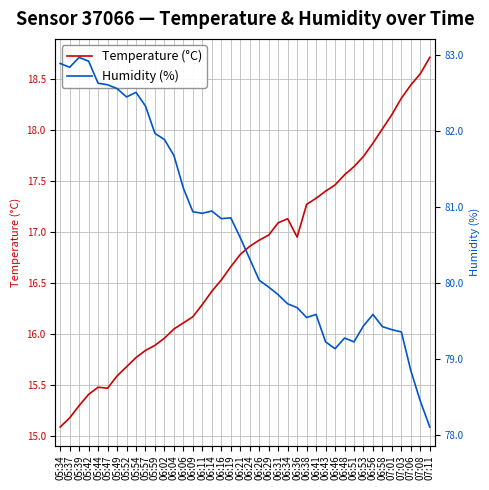

True or false: Temperature (°C) and Humidity (%) cross at least once.

False